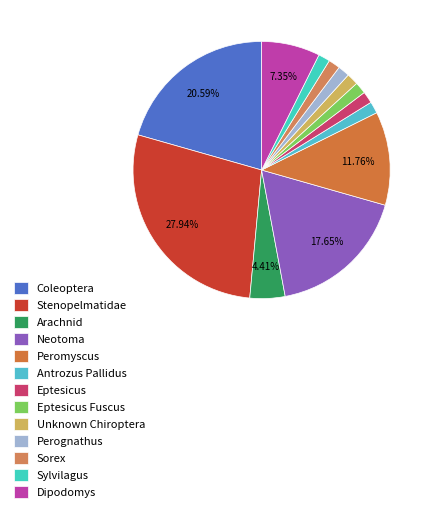

Count the number of slices in the pie.

13